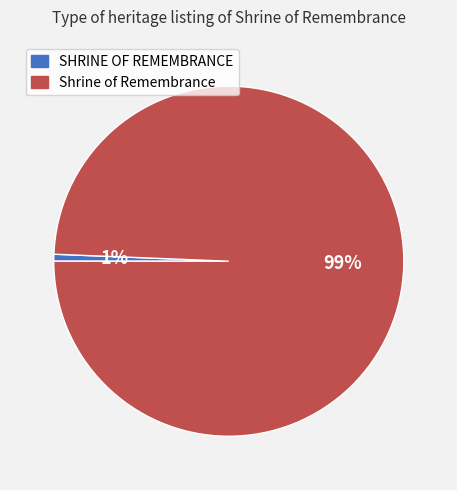

Is the sum of SHRINE OF REMEMBRANCE and Shrine of Remembrance greater than half?

Yes